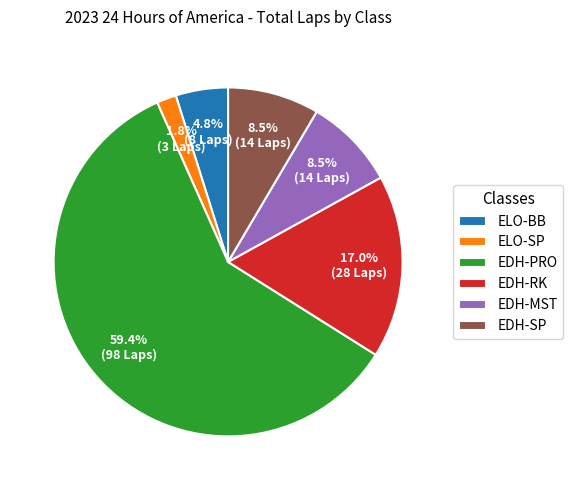

What percentage is the EDH-PRO slice, to the nearest percent?

59%